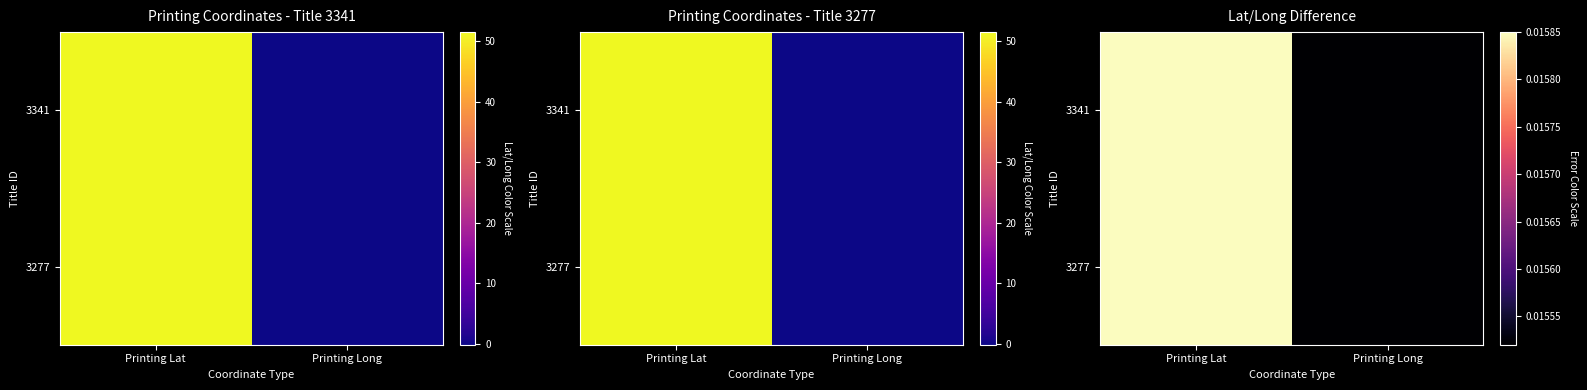

List the series in order of their peak value, highest first.

3341, 3277